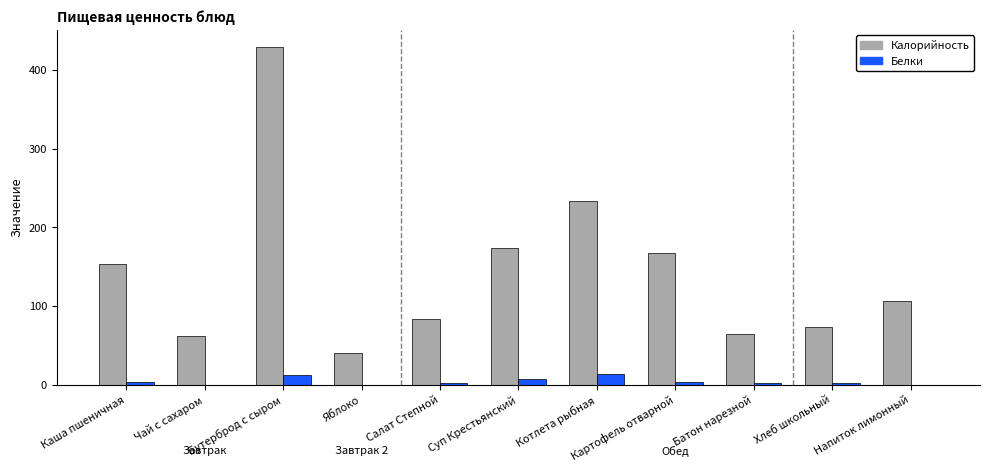

True or false: Калорийность has a value of 83.0 at Салат Степной.

True